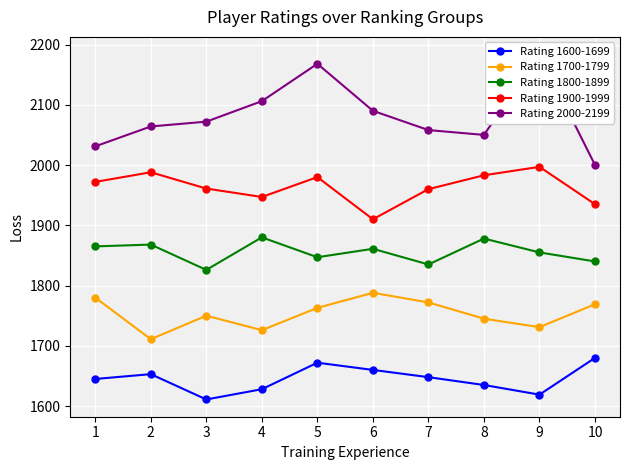

Which series has the largest total across all categories?

Rating 2000-2199